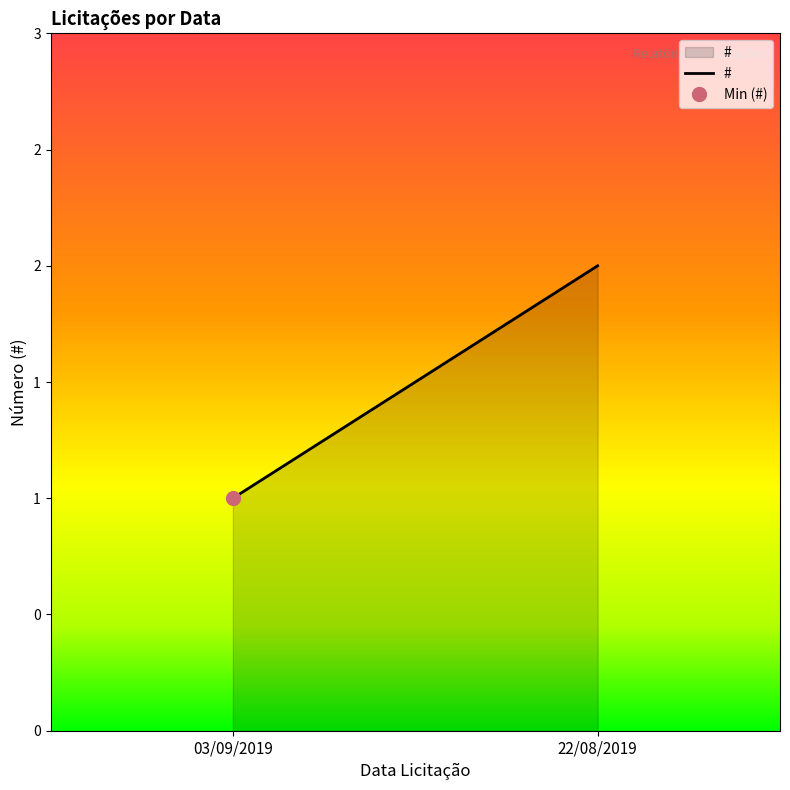

What is the change in value from 03/09/2019 to 22/08/2019?

+1